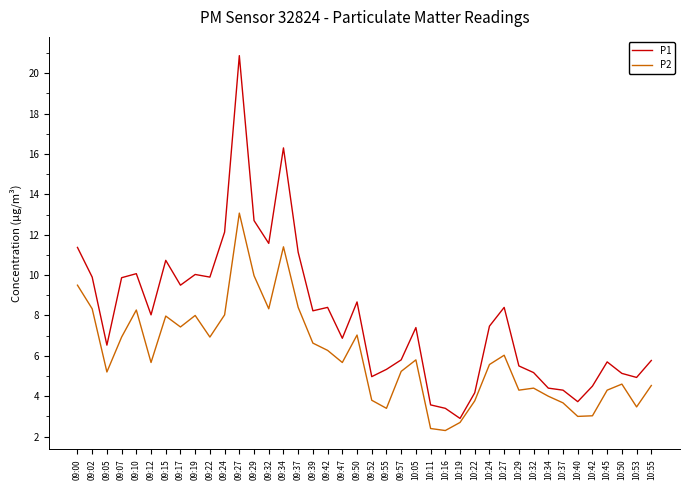

Rank the series by their average value, from highest to lowest.

P1, P2